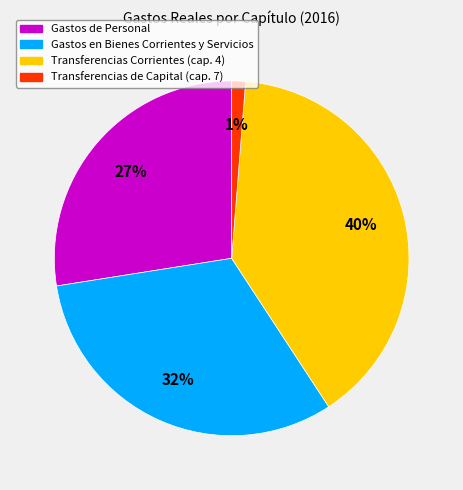

To the nearest percent, what is the combined percentage of Gastos en Bienes Corrientes y Servicios and Transferencias de Capital (cap. 7)?

33%